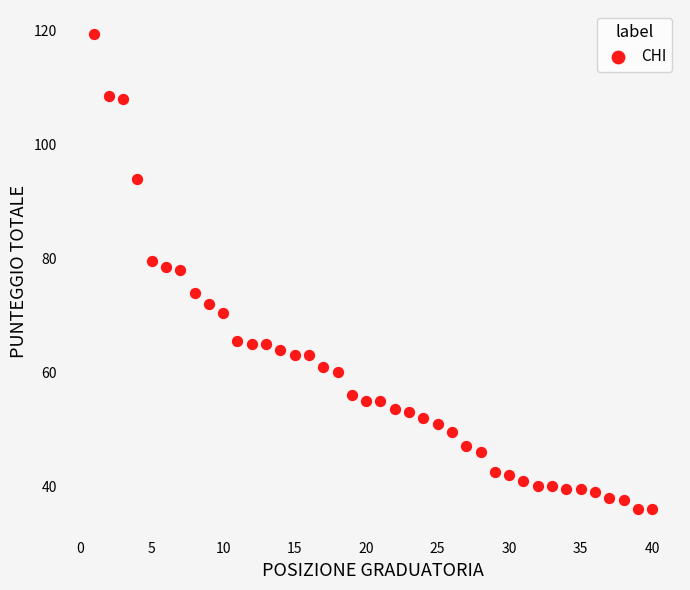

What is the range of Y values (max minus min)?

83.5